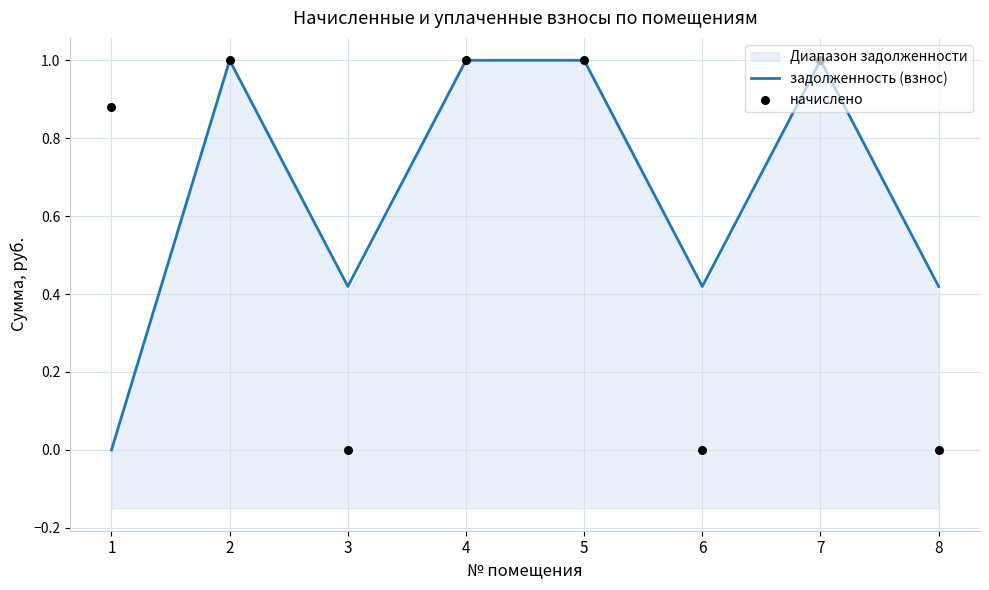

Which series has the largest Y range (max minus min)?

задолженность (взнос)